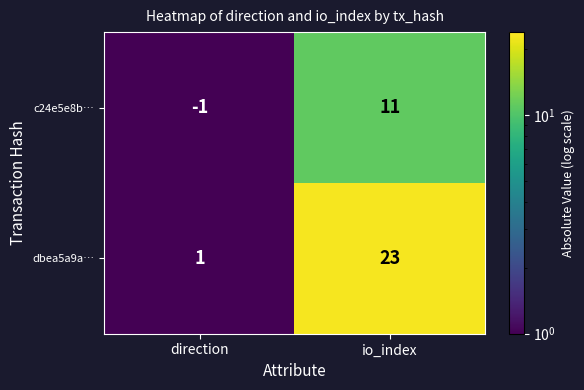

At how many categories does at least one series exceed 8?

1